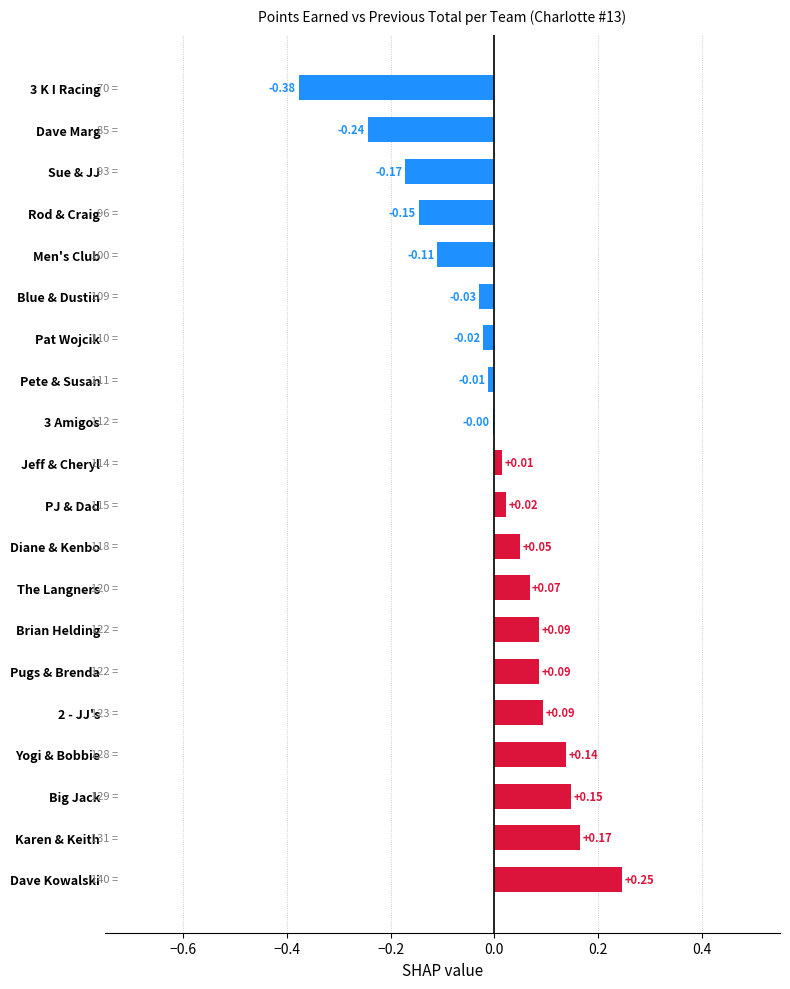

Between Yogi & Bobbie and The Langners, which is larger?

Yogi & Bobbie